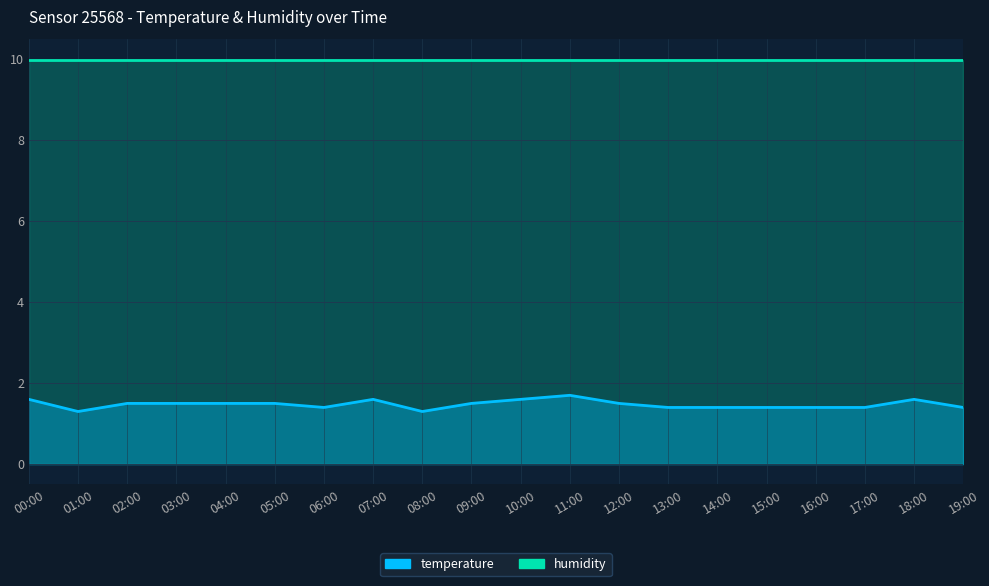

What is the change in value from 08:00 to 12:00?

+0.2